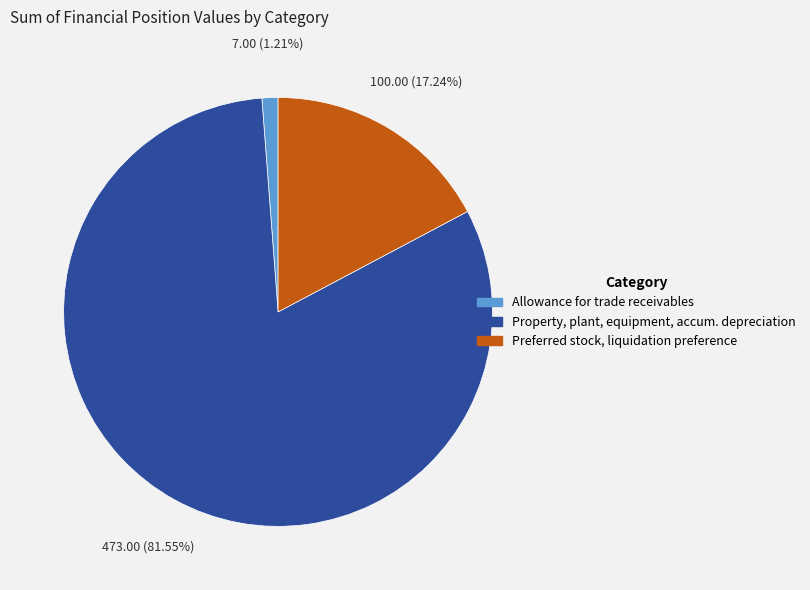

Which slice represents more than half of the pie?

Property, plant, equipment, accum. depreciation